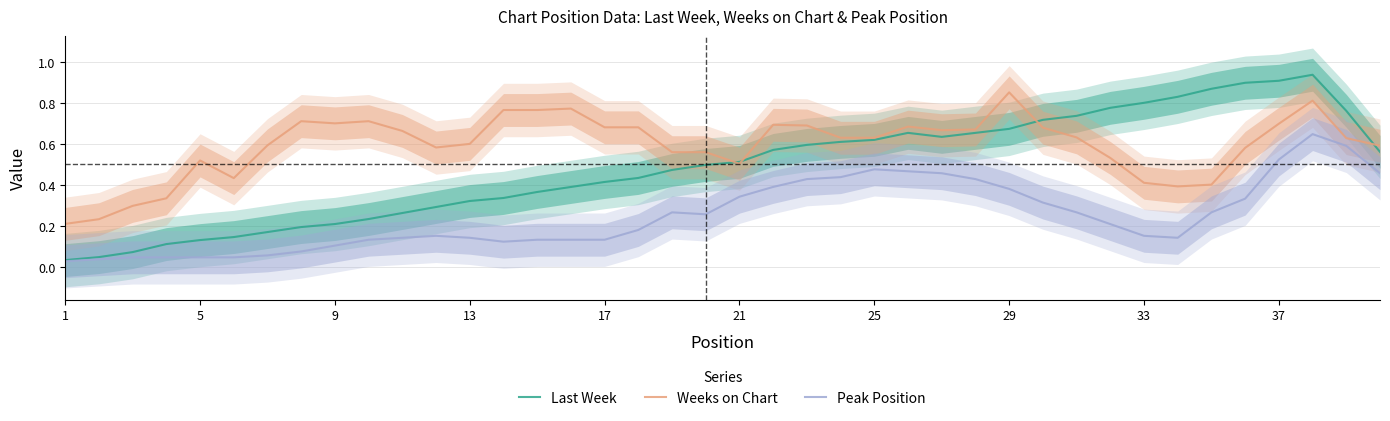

Reading left to right, what are all the values shown in this chart?

Last Week: 0.0	0.0	0.1	0.1	0.1	0.1	0.2	0.2	0.2	0.2	0.3	0.3	0.3	0.3	0.4	0.4	0.4	0.4	0.5	0.5	0.5	0.6	0.6	0.6	0.6	0.7	0.6	0.7	0.7	0.7	0.7	0.8	0.8	0.8	0.9	0.9	0.9	0.9	0.8	0.6
Weeks on Chart: 0.2	0.2	0.3	0.3	0.5	0.4	0.6	0.7	0.7	0.7	0.7	0.6	0.6	0.8	0.8	0.8	0.7	0.7	0.6	0.6	0.5	0.7	0.7	0.6	0.6	0.7	0.7	0.7	0.9	0.7	0.6	0.5	0.4	0.4	0.4	0.6	0.7	0.8	0.6	0.6
Peak Position: 0.0	0.0	0.0	0.0	0.0	0.0	0.1	0.1	0.1	0.1	0.1	0.2	0.1	0.1	0.1	0.1	0.1	0.2	0.3	0.3	0.3	0.4	0.4	0.4	0.5	0.5	0.5	0.4	0.4	0.3	0.3	0.2	0.2	0.1	0.3	0.3	0.5	0.6	0.6	0.5